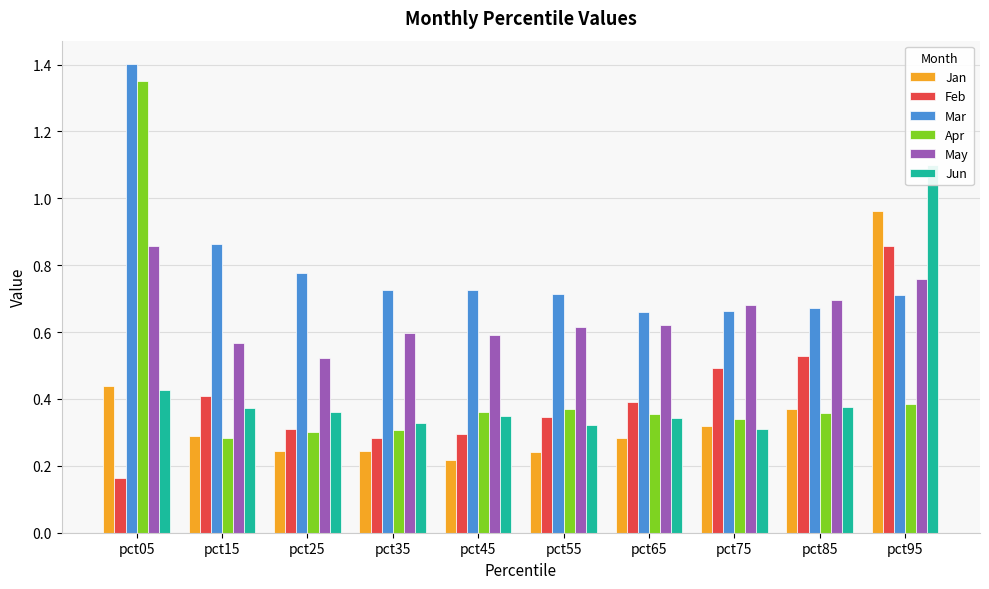

Rank the categories by Jun value from highest to lowest.

pct95, pct05, pct85, pct15, pct25, pct45, pct65, pct35, pct55, pct75